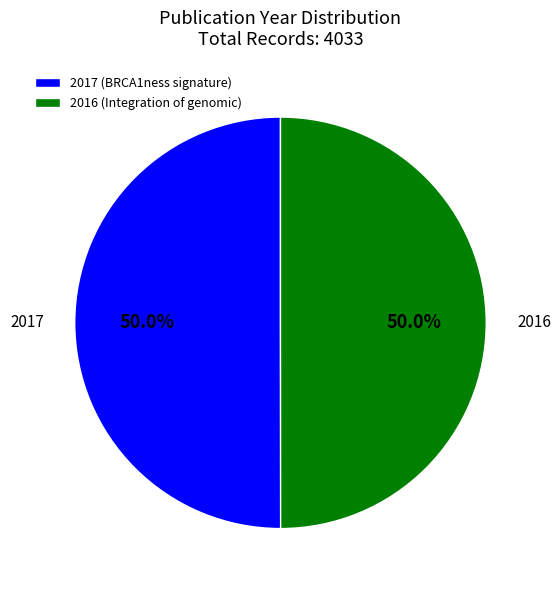

Count the number of slices in the pie.

2